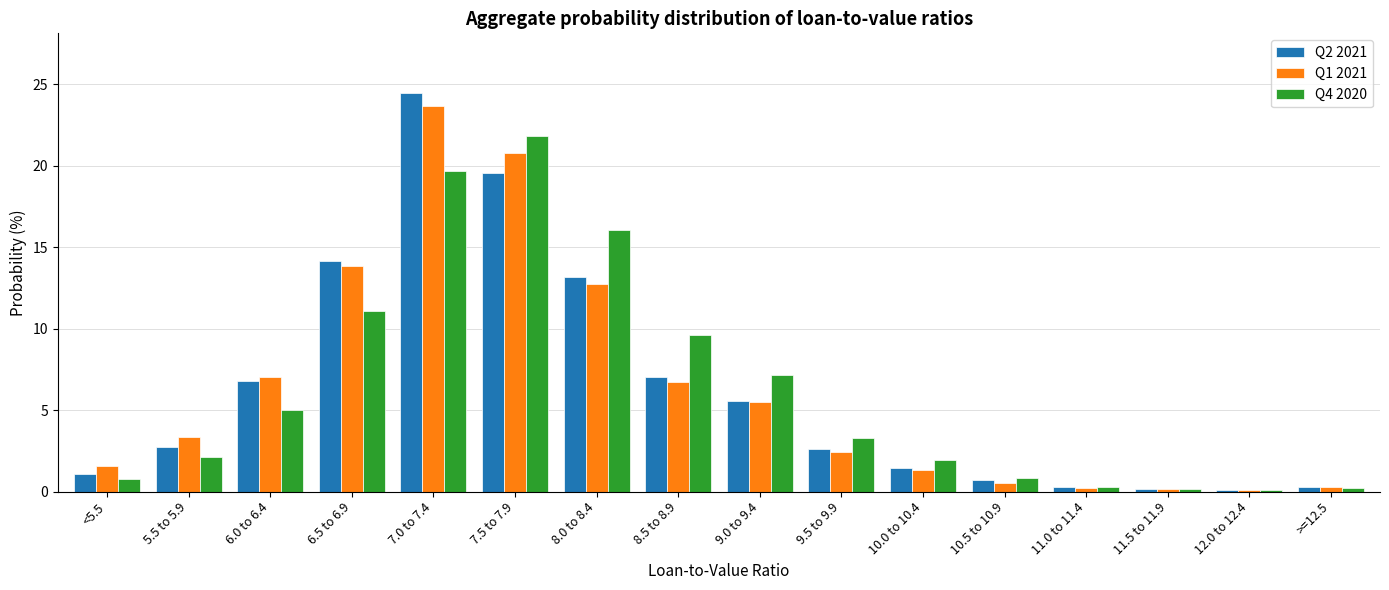

What is the difference between the Q2 2021 values at 9.5 to 9.9 and 6.5 to 6.9?

11.5